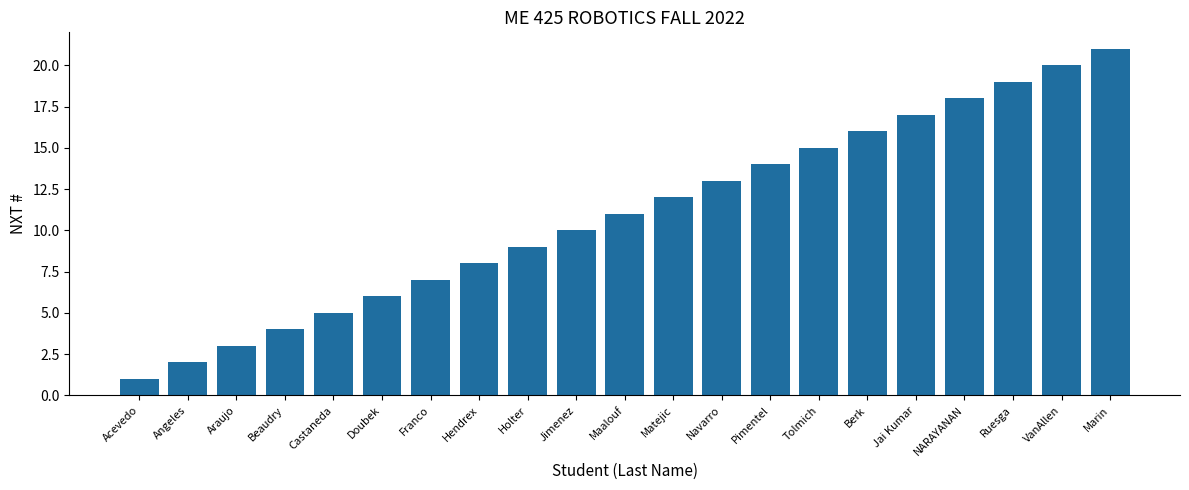

Rank the categories by value from lowest to highest.

Acevedo, Angeles, Araujo, Beaudry, Castaneda, Doubek, Franco, Hendrex, Holter, Jimenez, Maalouf, Matejic, Navarro, Pimentel, Tolmich, Berk, Jai Kumar, NARAYANAN, Ruesga, VanAllen, Marin